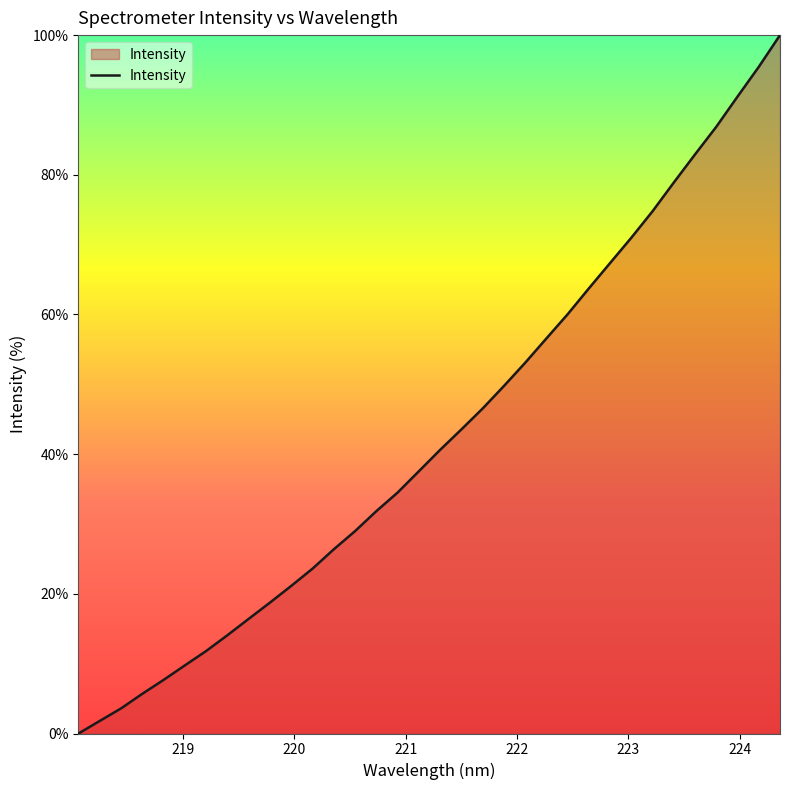

What is the difference between the maximum and minimum values?

100.0